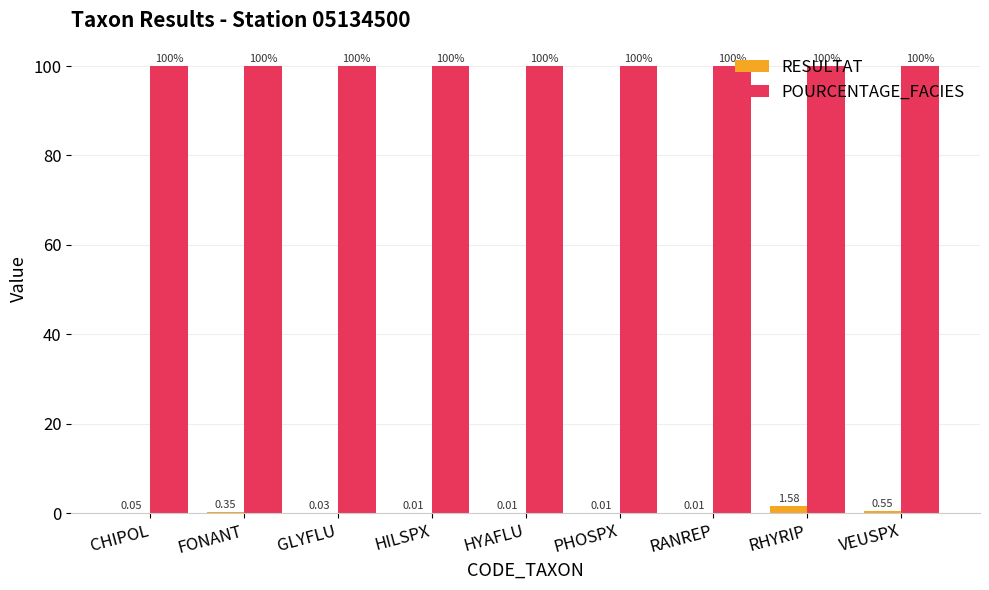

What is the sum of all POURCENTAGE_FACIES values?

900.0